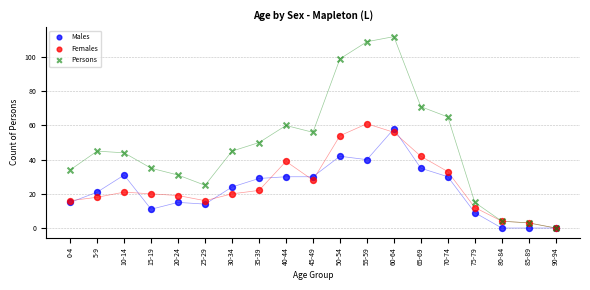

What are all the series names shown in the legend?

Males, Females, Persons